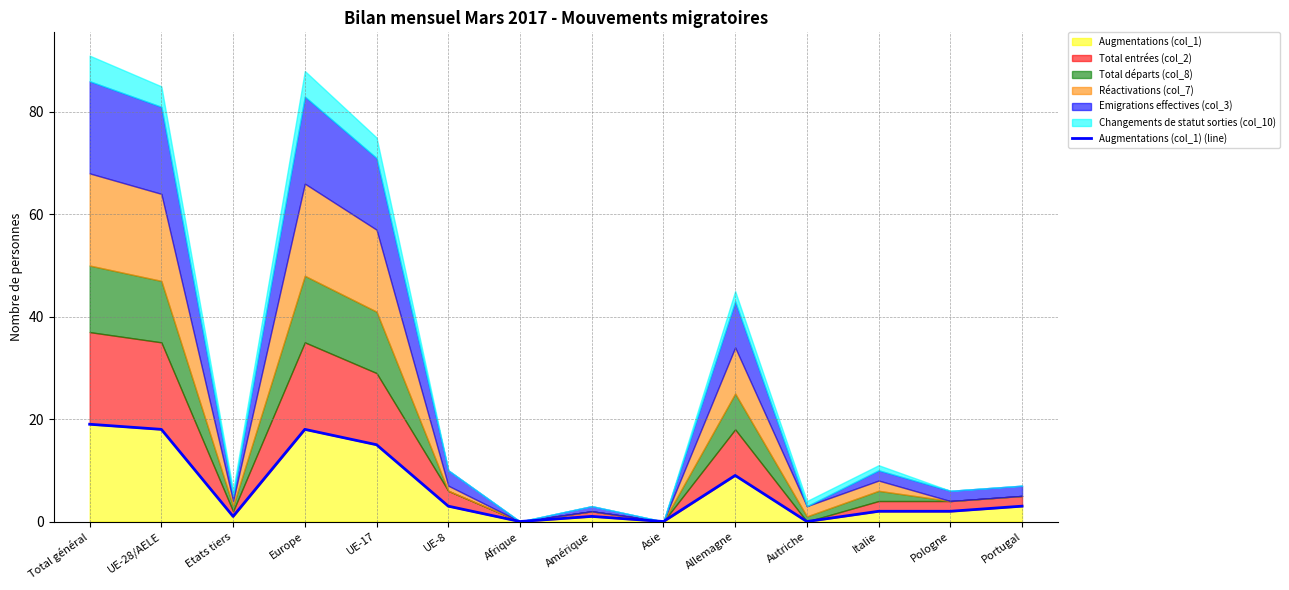

At which category does the data reach its first local peak?

Europe